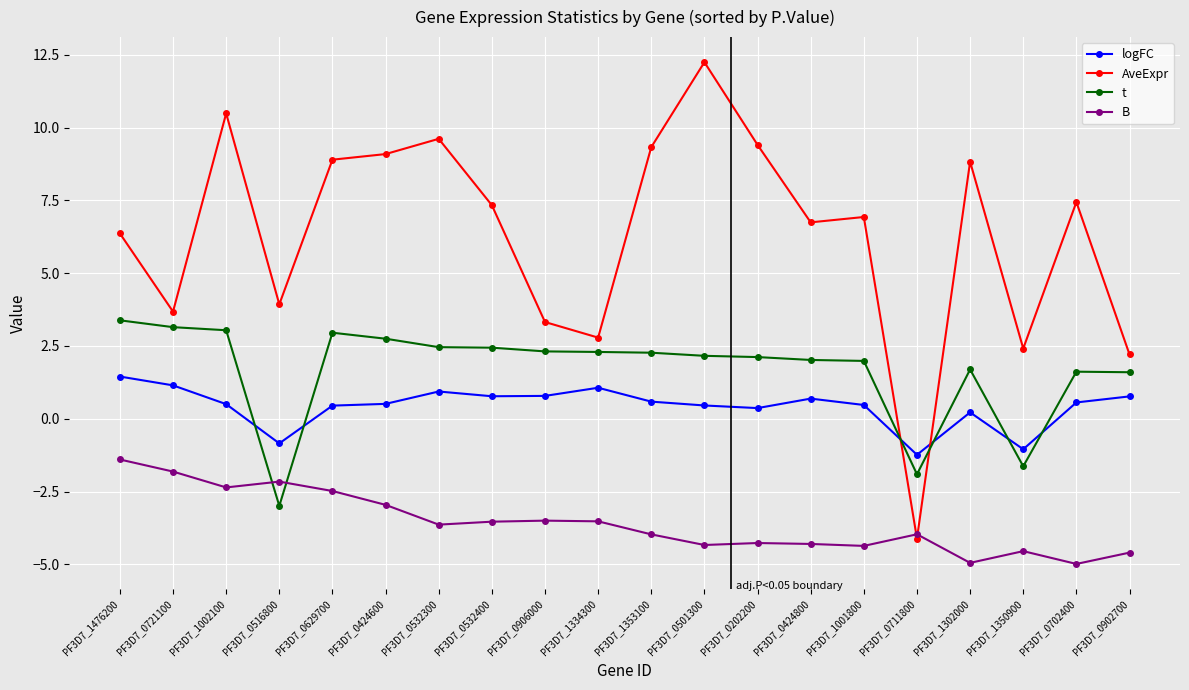

What is the label of the 8th point from the left?

PF3D7_0532400